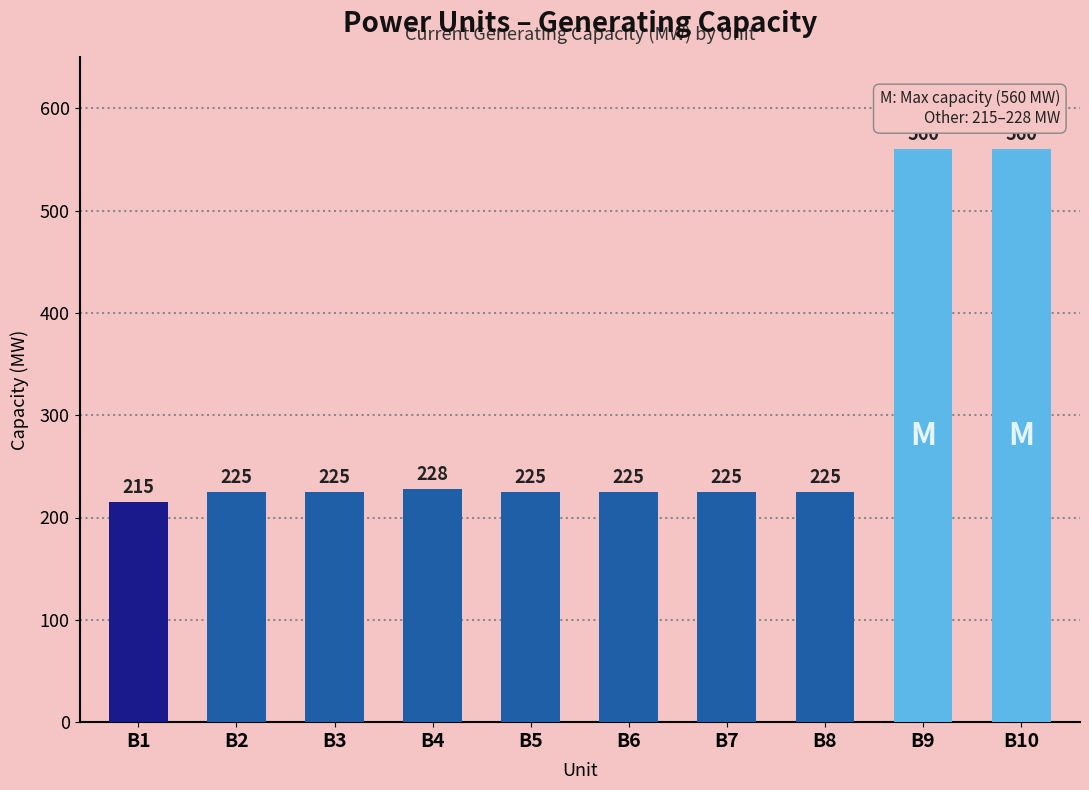

What is the difference between the second highest and minimum values?

345